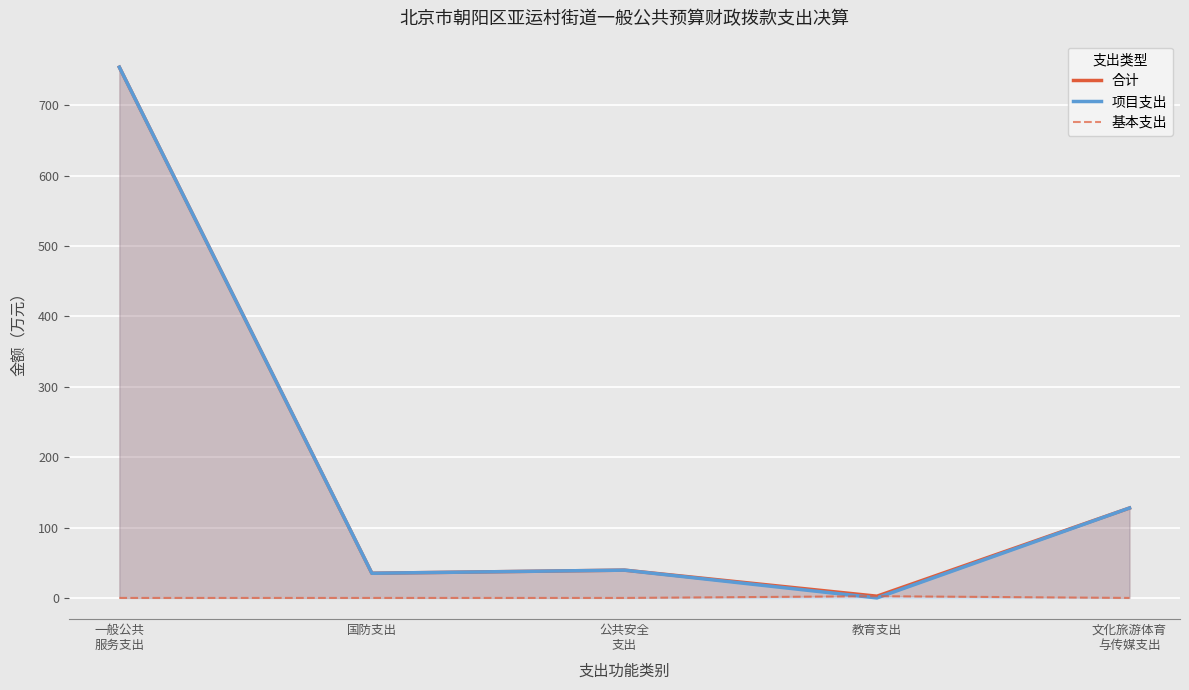

What is the value of the 项目支出 point at the 3rd from the left?

39.5